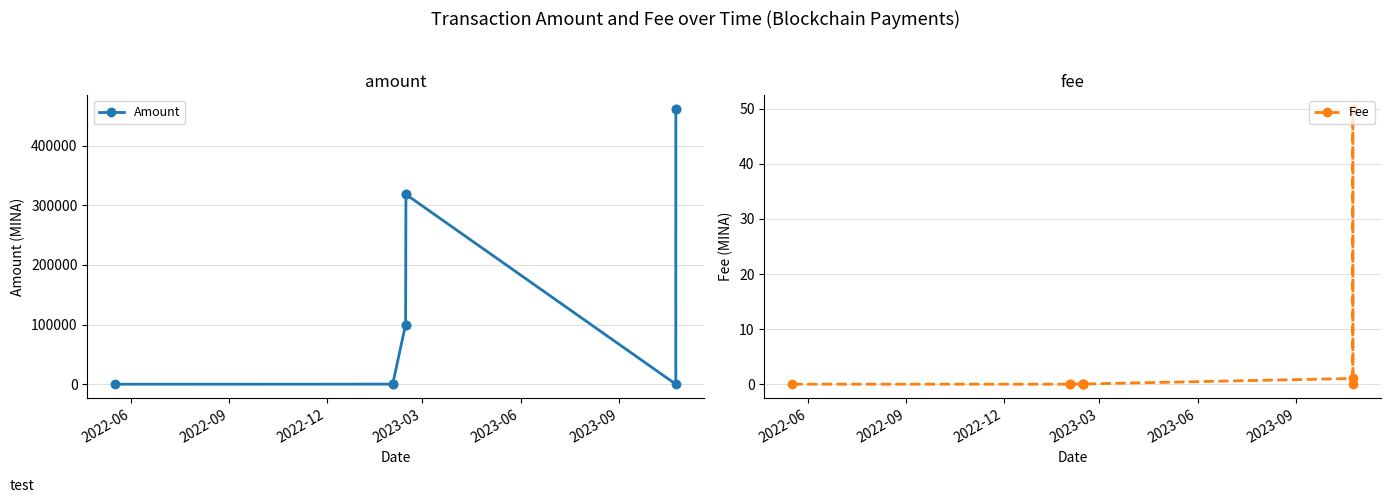

What is the highest value of the Fee series?

50.0